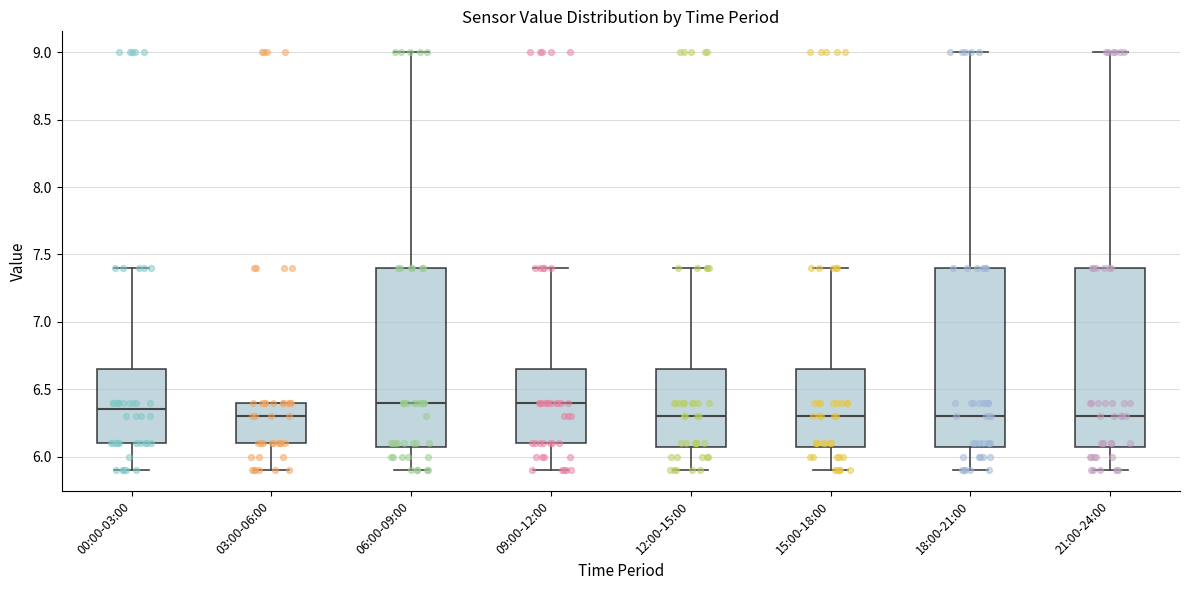

Reading left to right, transcribe this box plot: for each box, give where its median line is, the range the box spans, and where its two whiskers end, as read against the y-axis. The values are not printed on the chart, so give them approximately, as read against the axis.

00:00-03:00: median 6.35, box 6.10 to 6.65, whiskers 5.90 to 7.40
03:00-06:00: median 6.30, box 6.10 to 6.40, whiskers 5.90 to 6.40
06:00-09:00: median 6.40, box 6.10 to 7.40, whiskers 5.90 to 9.00
09:00-12:00: median 6.40, box 6.10 to 6.65, whiskers 5.90 to 7.40
12:00-15:00: median 6.30, box 6.10 to 6.65, whiskers 5.90 to 7.40
15:00-18:00: median 6.30, box 6.10 to 6.65, whiskers 5.90 to 7.40
18:00-21:00: median 6.30, box 6.10 to 7.40, whiskers 5.90 to 9.00
21:00-24:00: median 6.30, box 6.10 to 7.40, whiskers 5.90 to 9.00